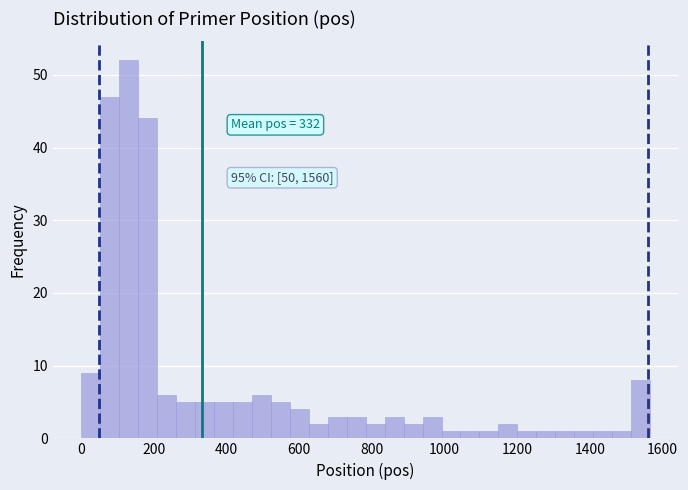

Read against the x-axis, roughly where is the centre of the tallest bar?

140